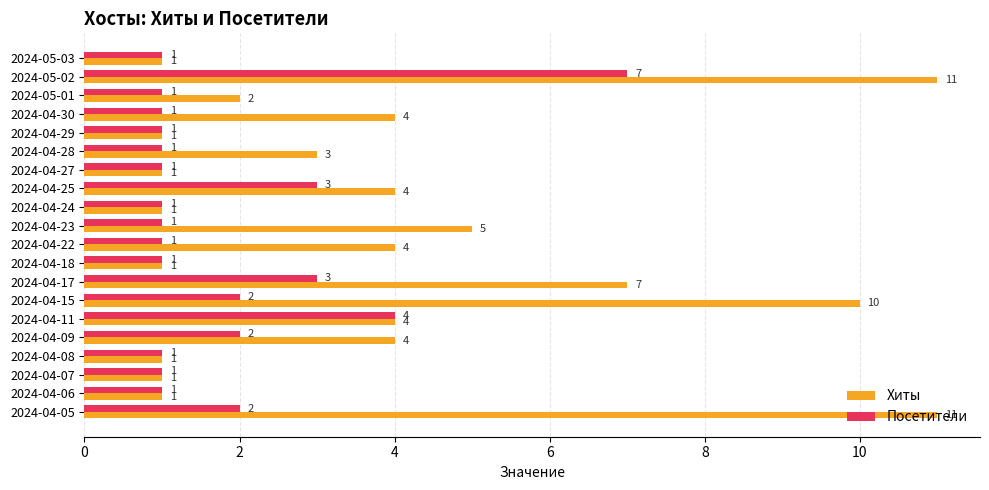

What are all the series names shown in the legend?

Хиты, Посетители